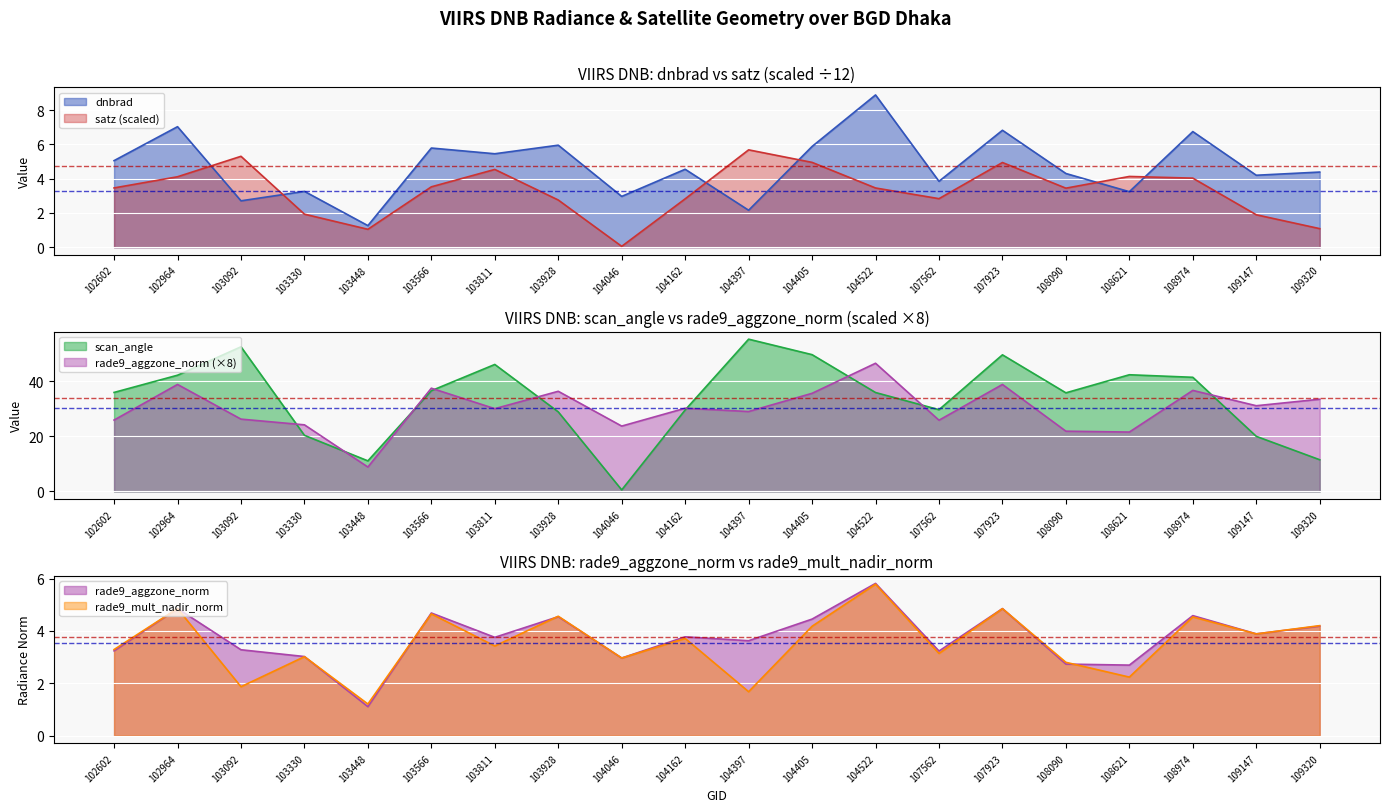

In satz, how many points are lower than both neighbors (excluding endpoints)?

4